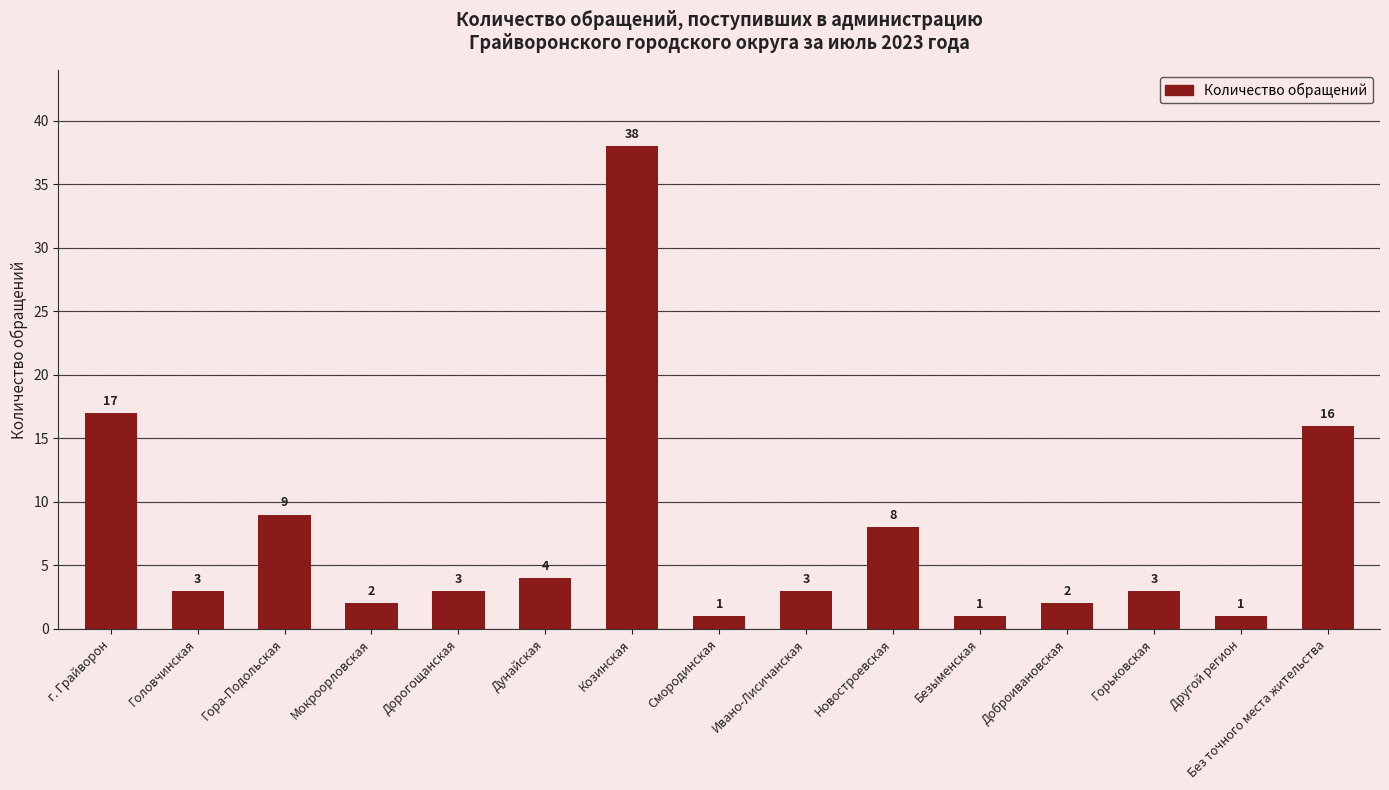

Approximately how many times larger is the value at Дорогощанская compared to Новостроевская?

0.4